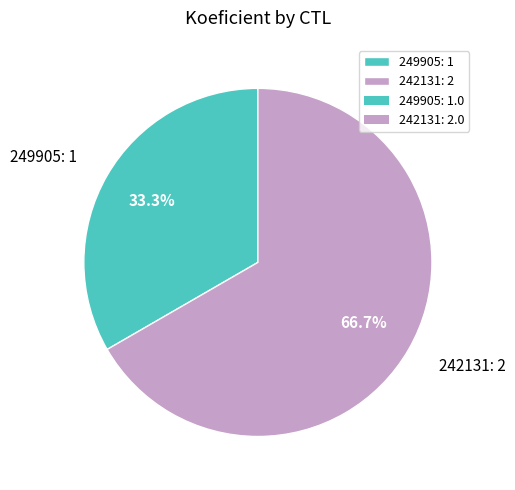

To the nearest percent, what is the difference between the 242131 and 249905 slice percentages?

33%